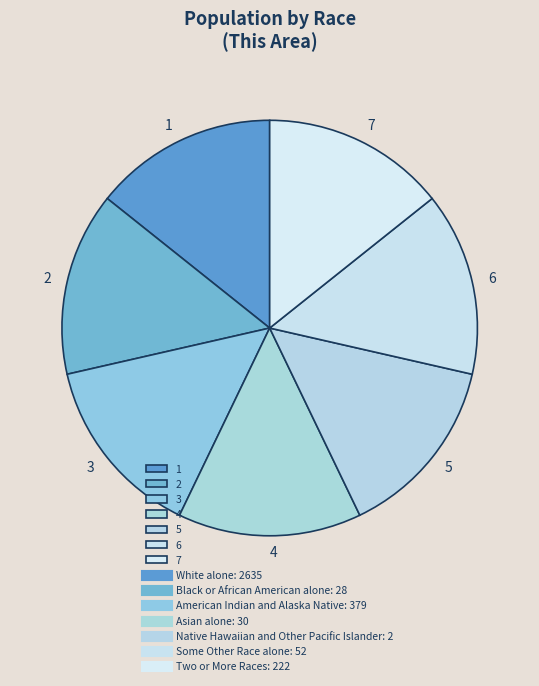

Is there any slice that represents more than half of the pie?

No